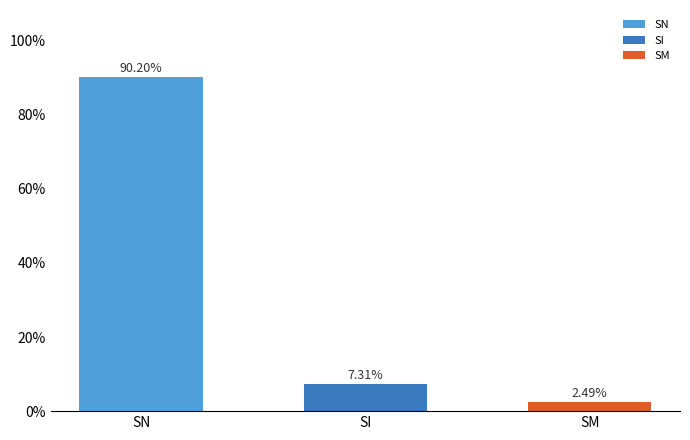

At which label does the data first exceed 7?

SN